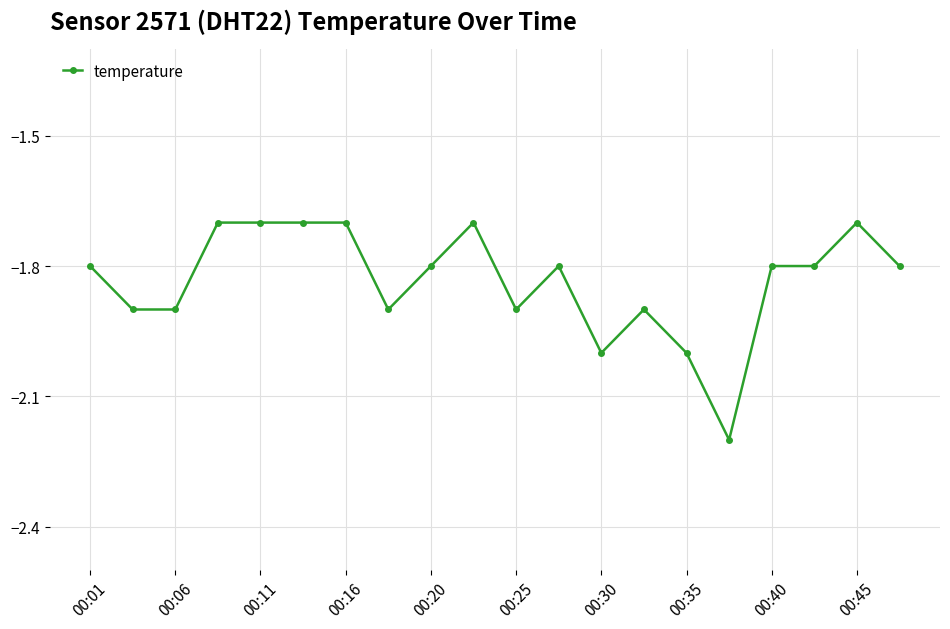

True or false: the data has more than 1 interior local peaks.

True